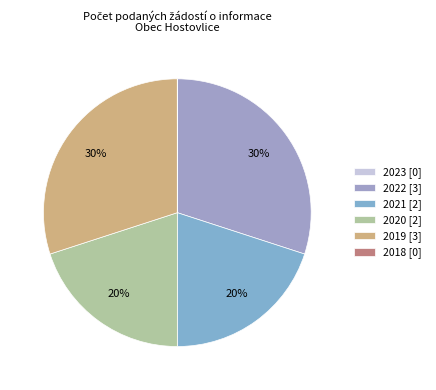

Do 2022 and 2018 together represent more than half of the pie?

No